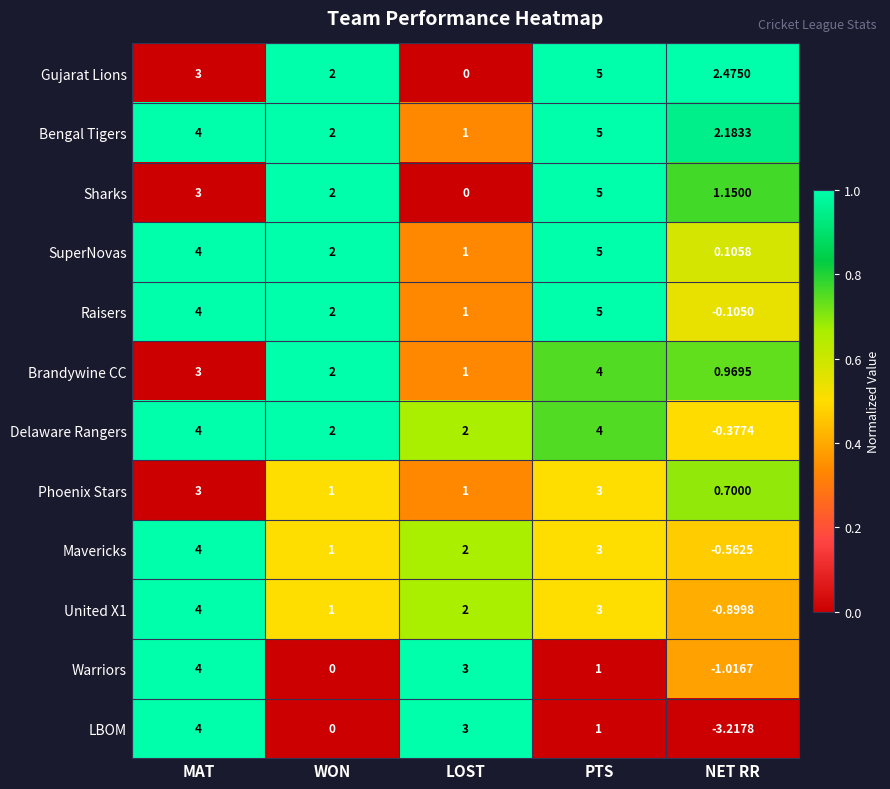

Which series has the widest spread of values?

LBOM